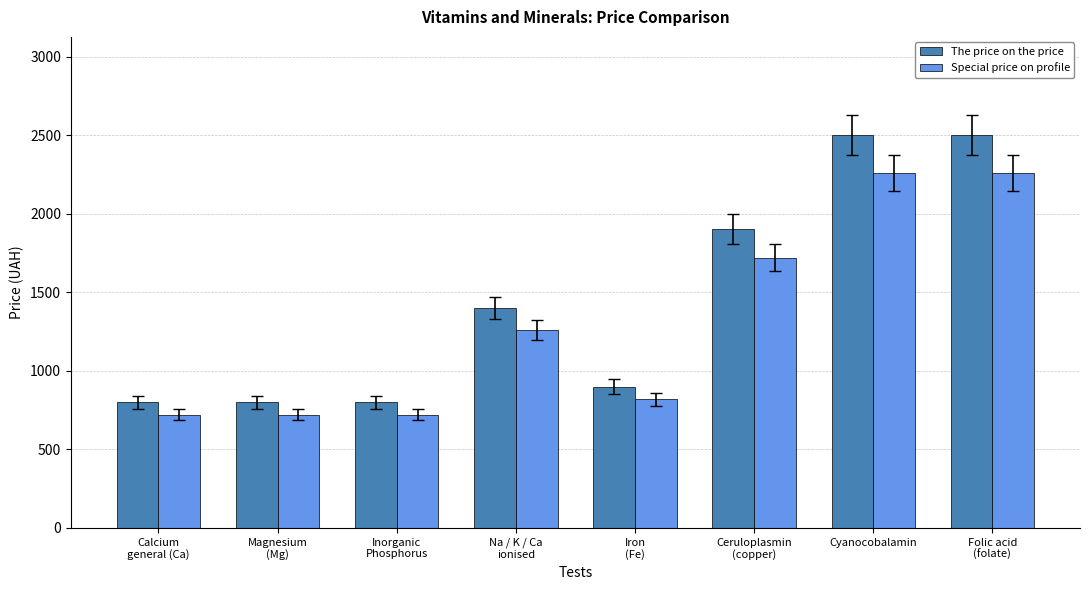

What is the difference between the maximum and minimum values in the The price on the price series?

1700